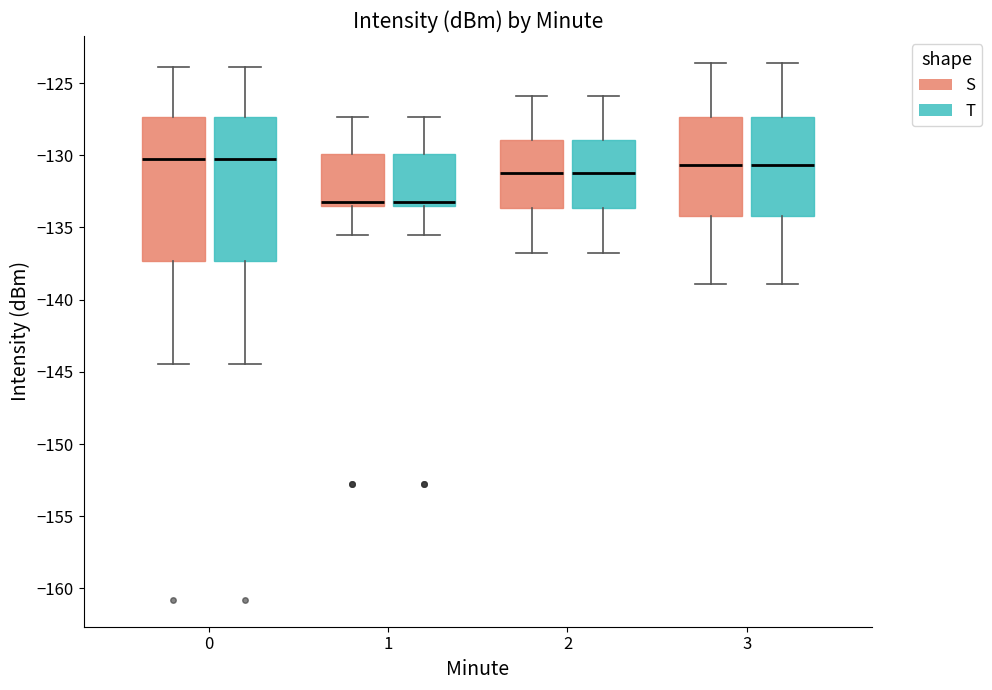

Reading left to right, transcribe this box plot: for each box, give where its median line is, the range the box spans, and where its two whiskers end, as read against the y-axis. The values are not printed on the chart, so give them approximately, as read against the axis.

0 (S): median -130.5, box -137.5 to -127.5, whiskers -144.5 to -124.0
0 (T): median -130.5, box -137.5 to -127.5, whiskers -144.5 to -124.0
1 (S): median -133.0, box -133.5 to -130.0, whiskers -135.5 to -127.5
1 (T): median -133.0, box -133.5 to -130.0, whiskers -135.5 to -127.5
2 (S): median -131.0, box -133.5 to -129.0, whiskers -137.0 to -126.0
2 (T): median -131.0, box -133.5 to -129.0, whiskers -137.0 to -126.0
3 (S): median -130.5, box -134.0 to -127.5, whiskers -139.0 to -123.5
3 (T): median -130.5, box -134.0 to -127.5, whiskers -139.0 to -123.5